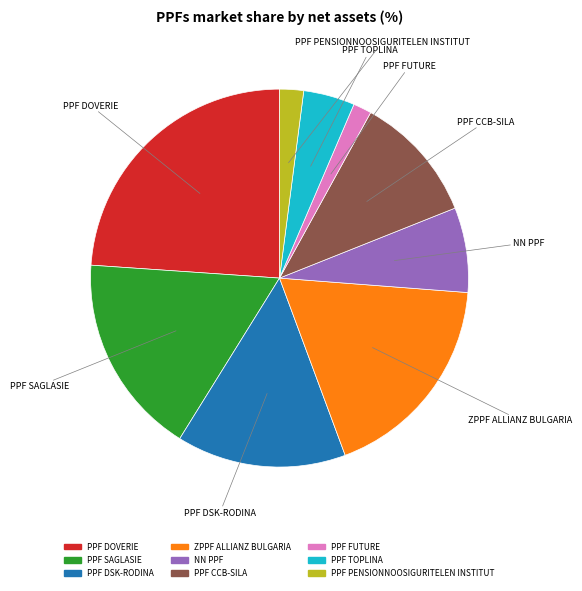

Is it true that PPF PENSIONNOOSIGURITELEN INSTITUT is 2% of the pie?

True